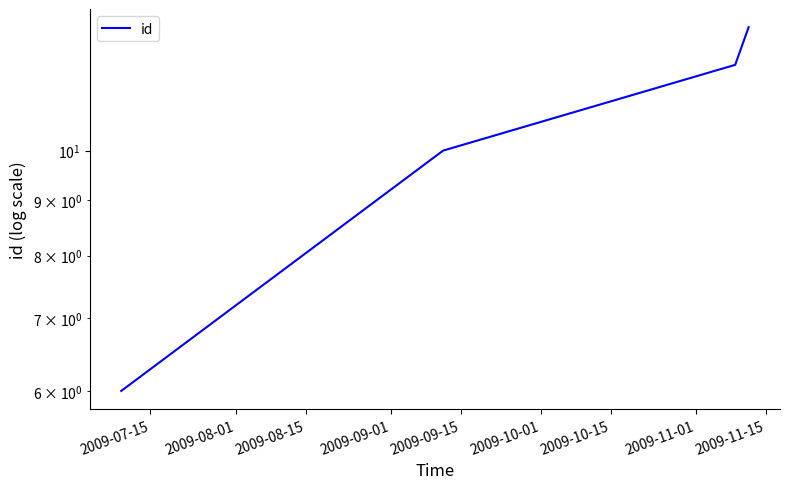

How many lines are shown in the chart?

1